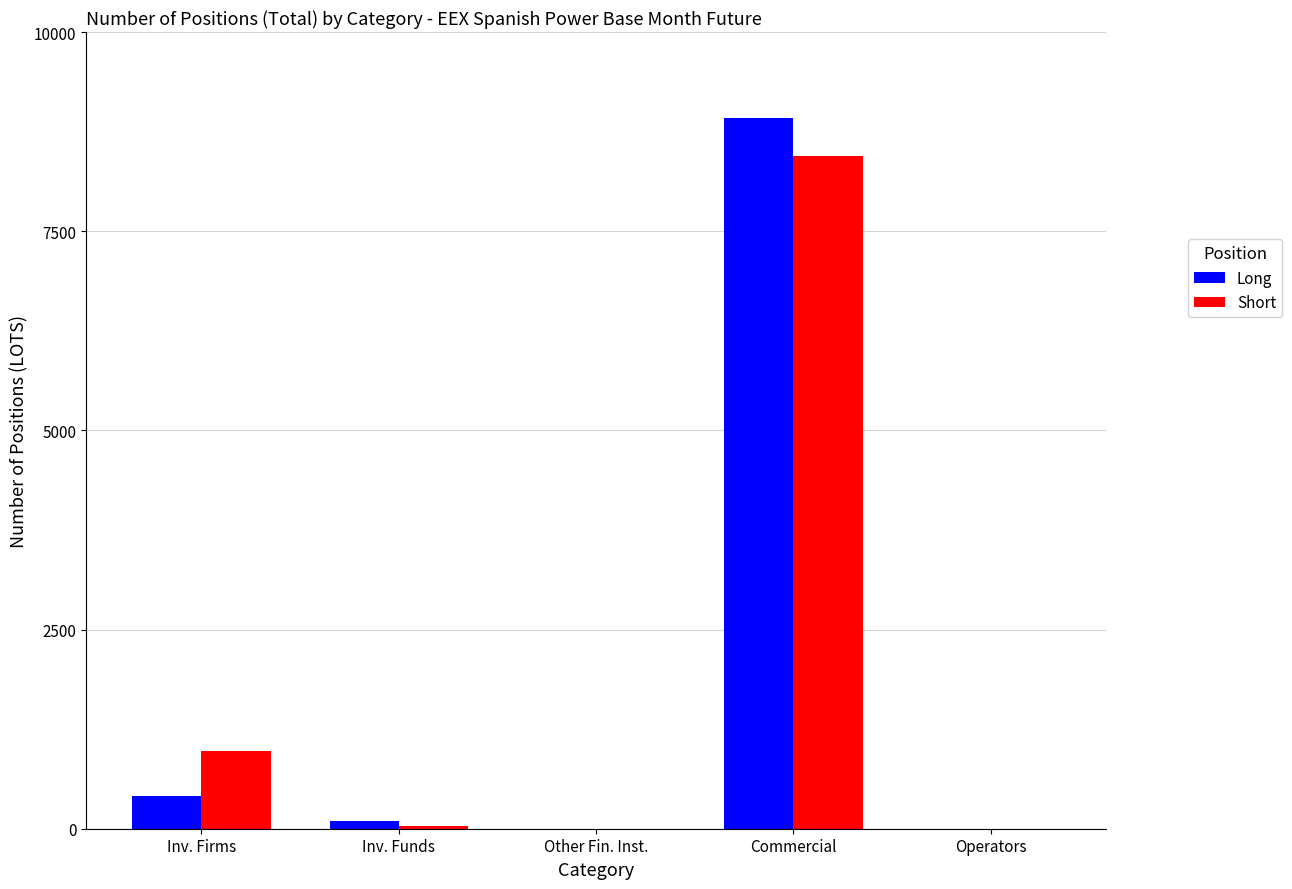

At which label does Short first exceed 32?

Inv. Firms